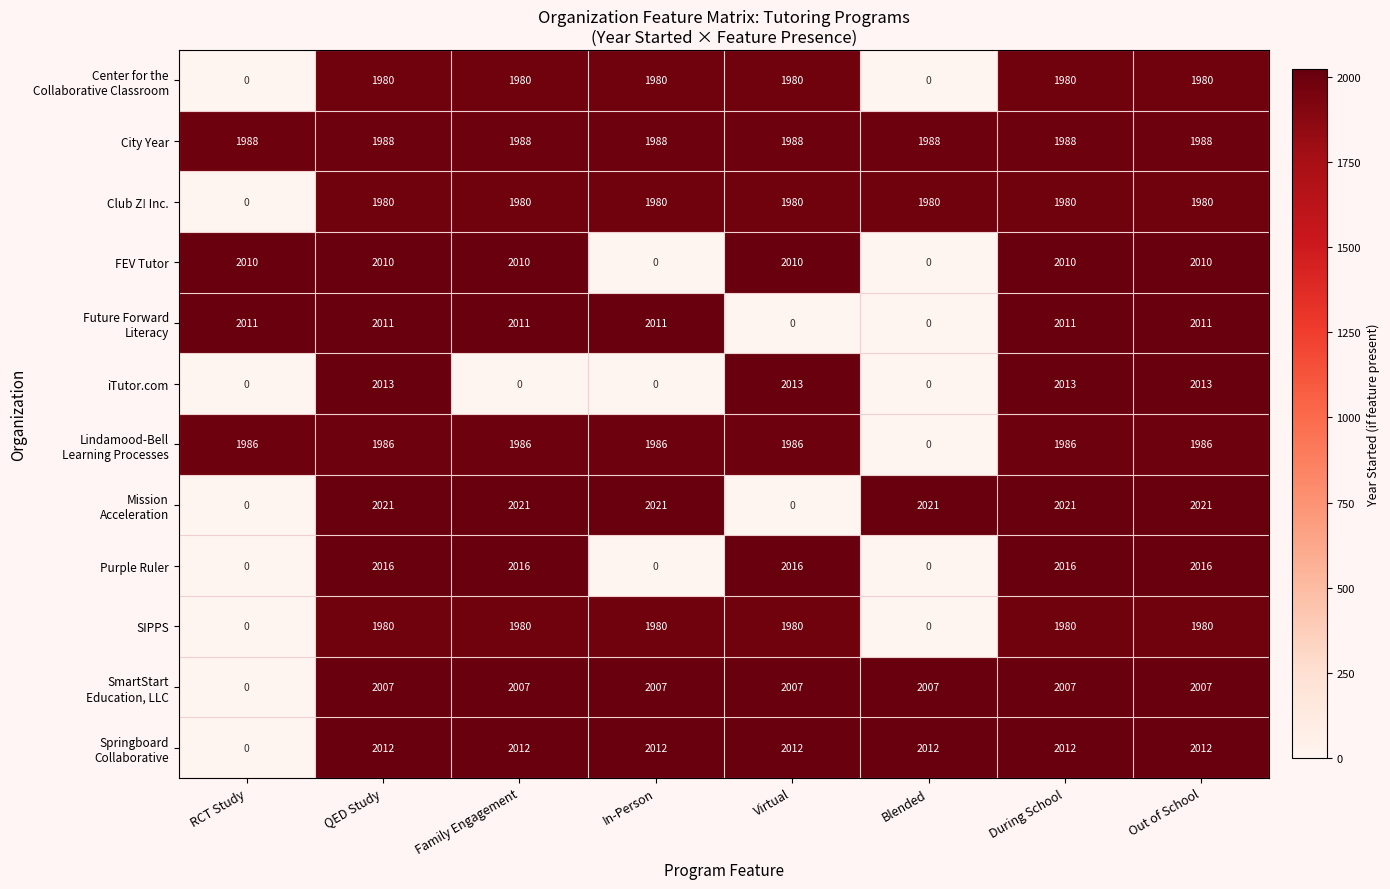

What is the difference between the highest and lowest values at Virtual?

2016